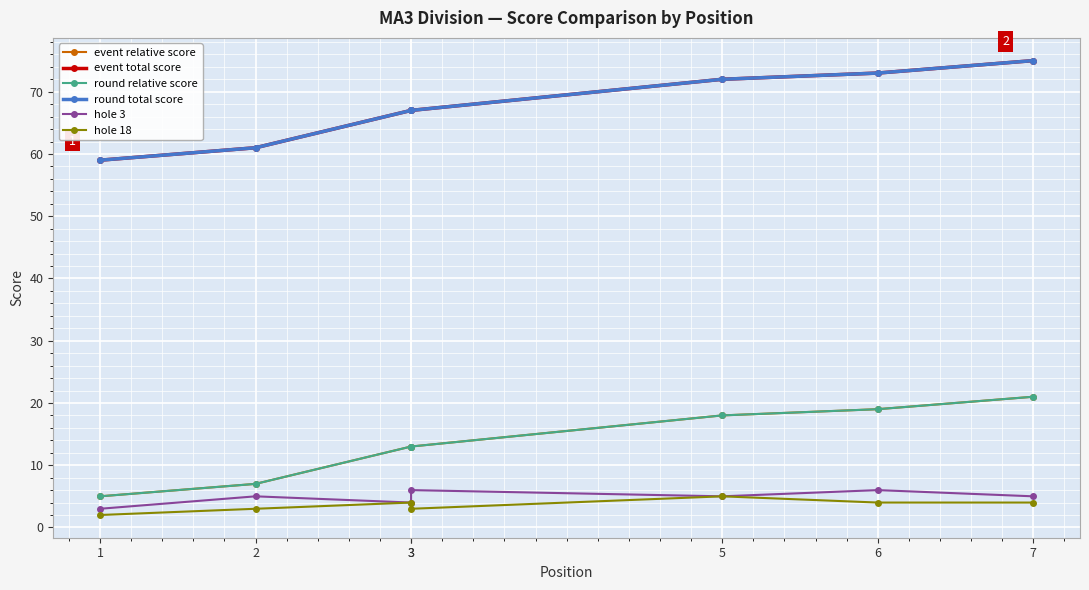

The hole 18 series shows 4 at 3. True or false?

True